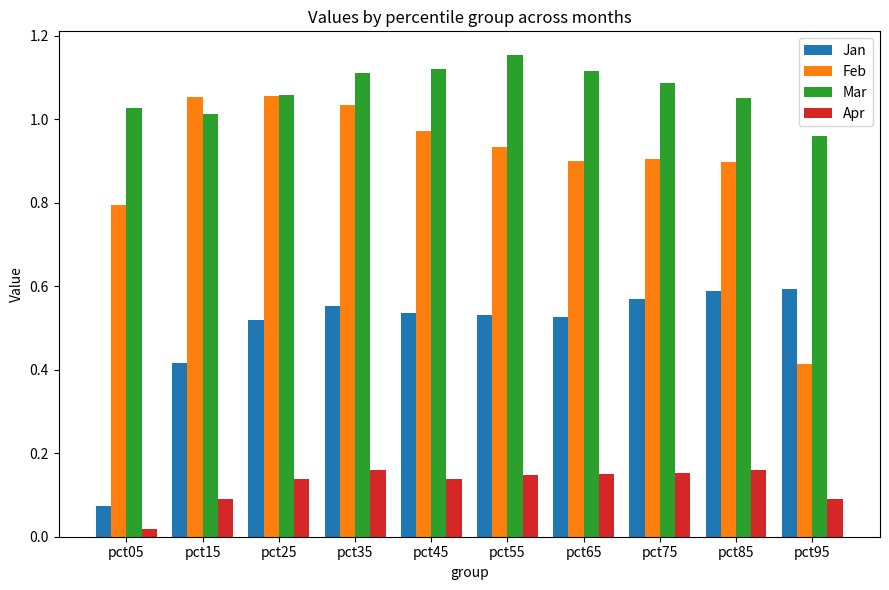

List the series in order of their peak value, lowest first.

Apr, Jan, Feb, Mar